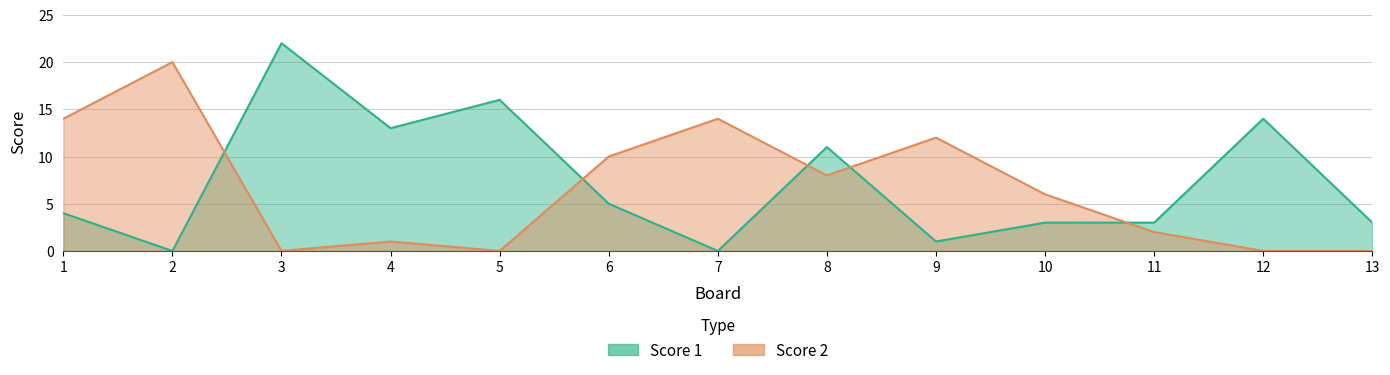

What is the value of the Score 2 point at the 7th from the left?

14